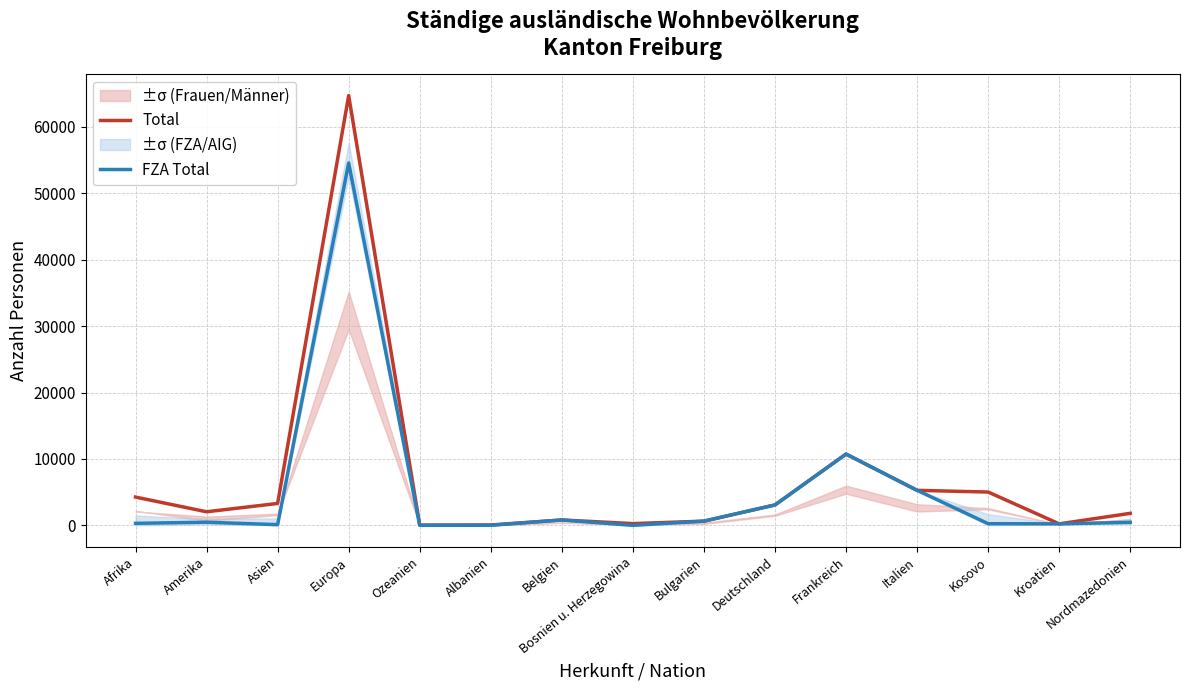

Where is the first local maximum for FZA Total?

Amerika